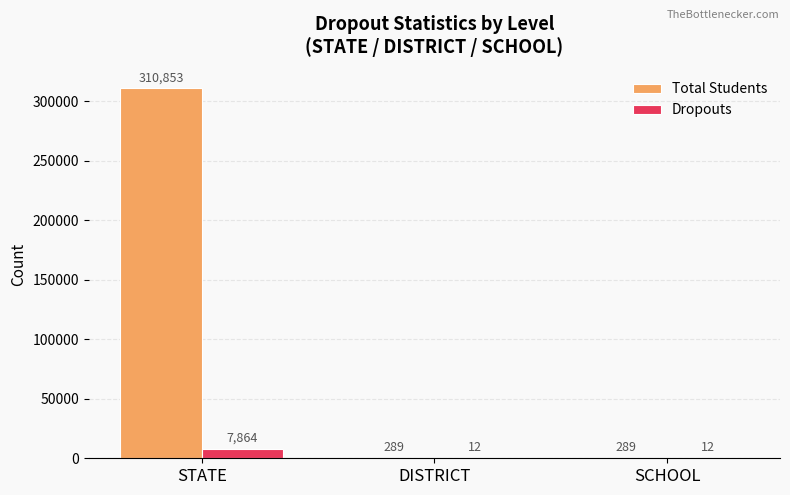

What is the maximum value for Total Students?

310853